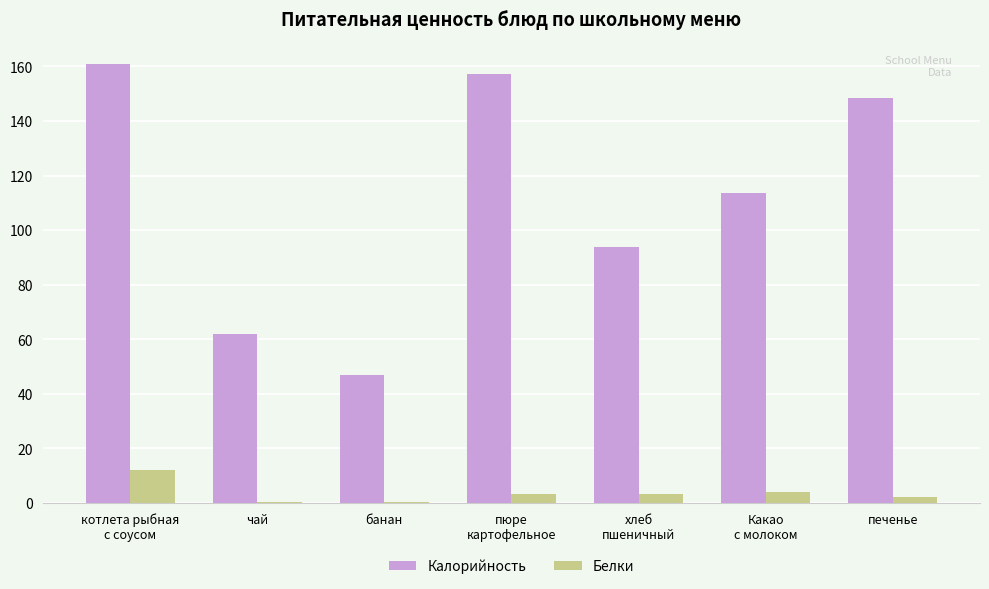

Does the chart contain stacked bars?

No